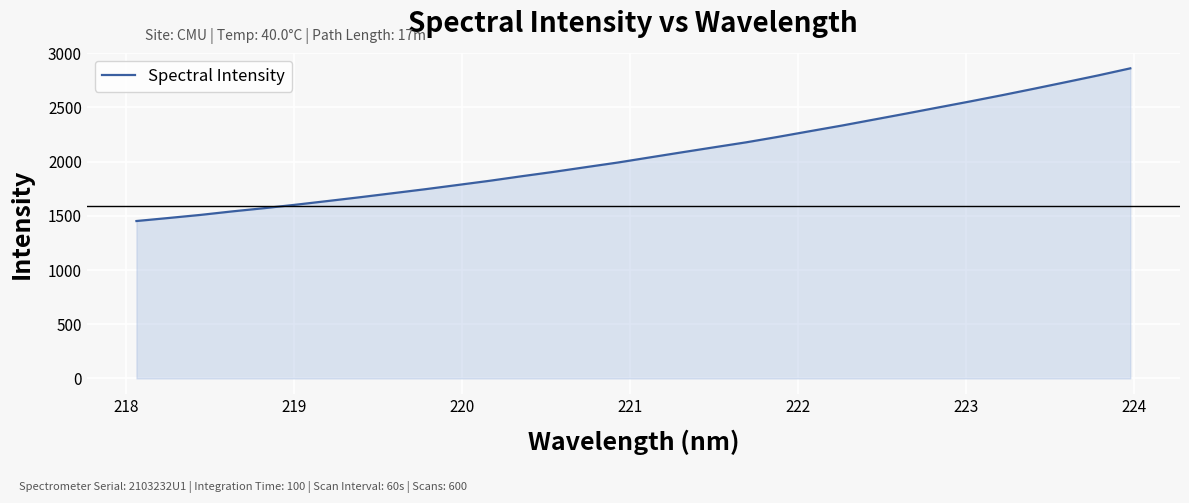

What is the smallest value displayed?

1451.8